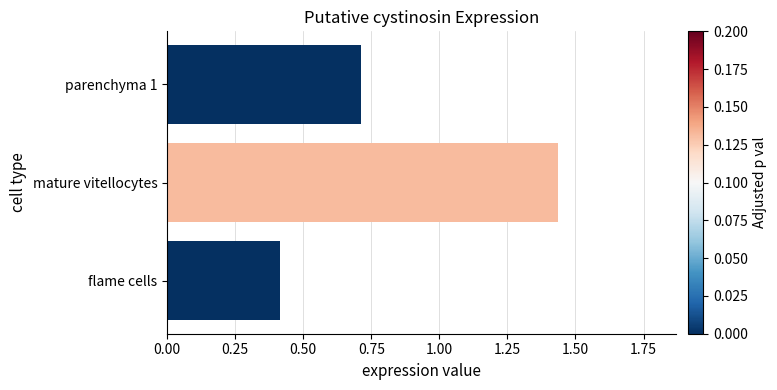

The value at mature vitellocytes is 1.9. True or false?

False